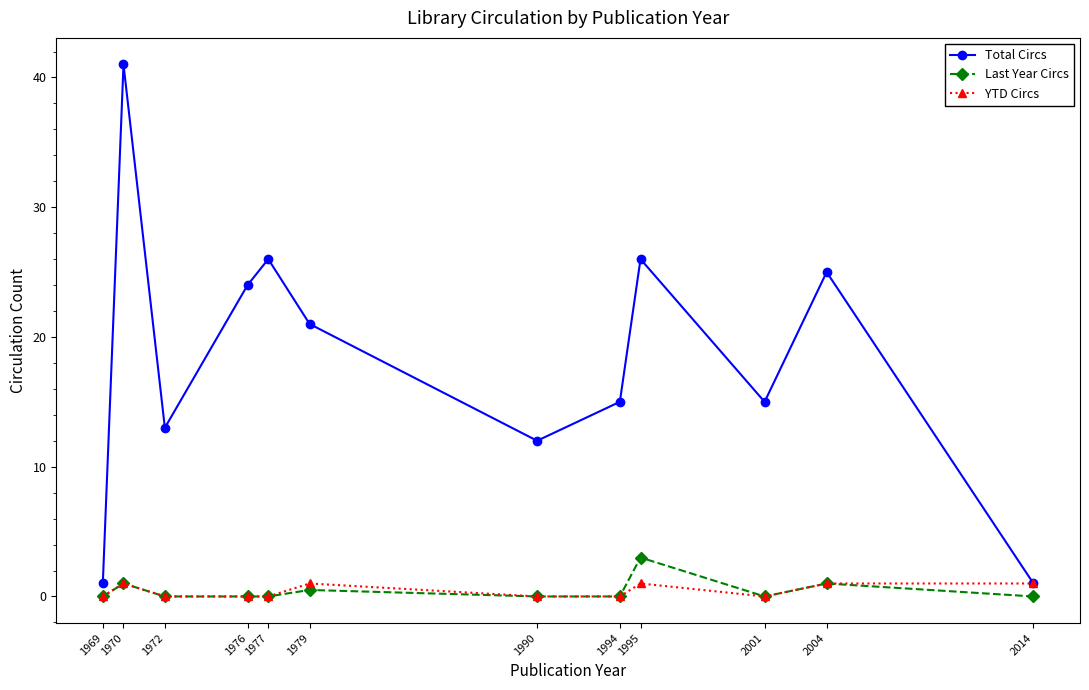

List the series in order of their peak value, highest first.

Total Circs, Last Year Circs, YTD Circs